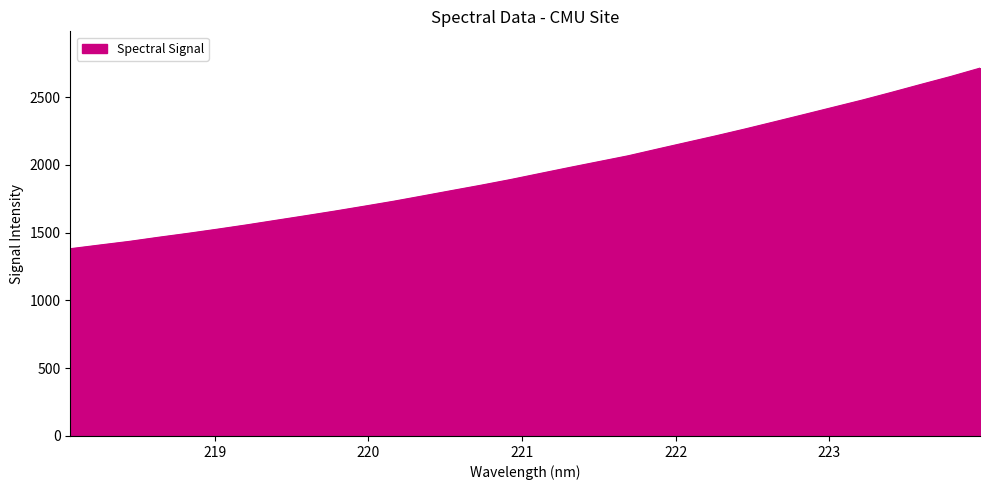

What is the greatest value displayed?

2713.8